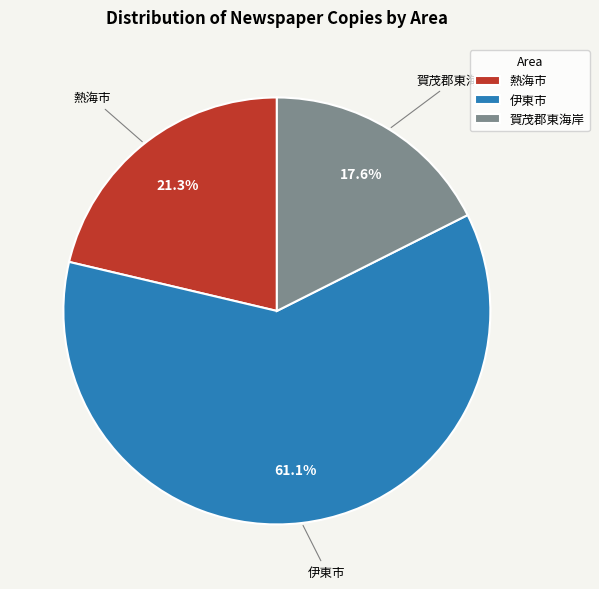

What is the smallest slice in the pie chart?

賀茂郡東海岸